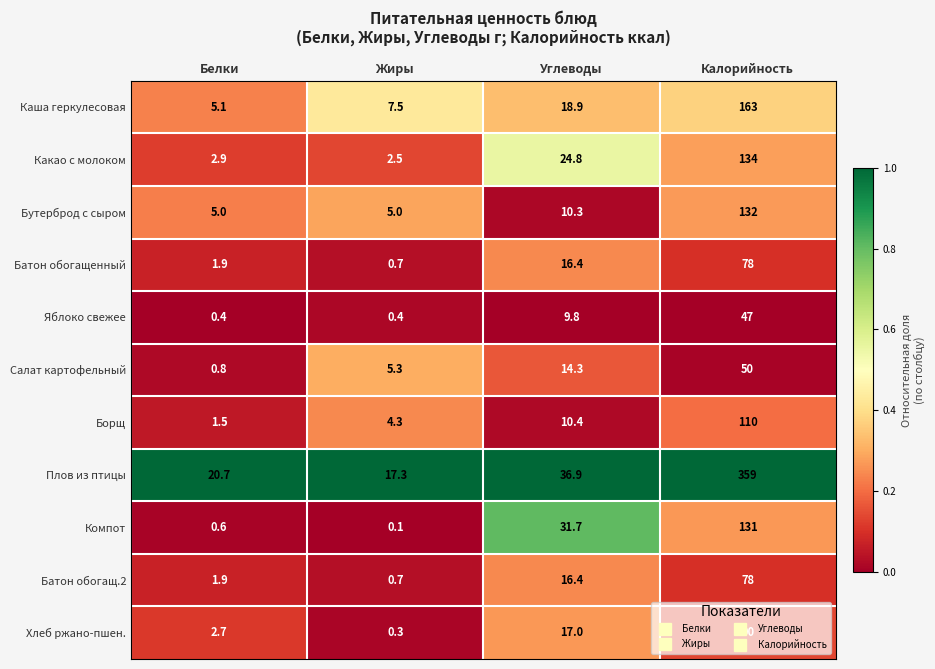

What is the difference between the second highest and minimum values in the Салат картофельный series?

13.5